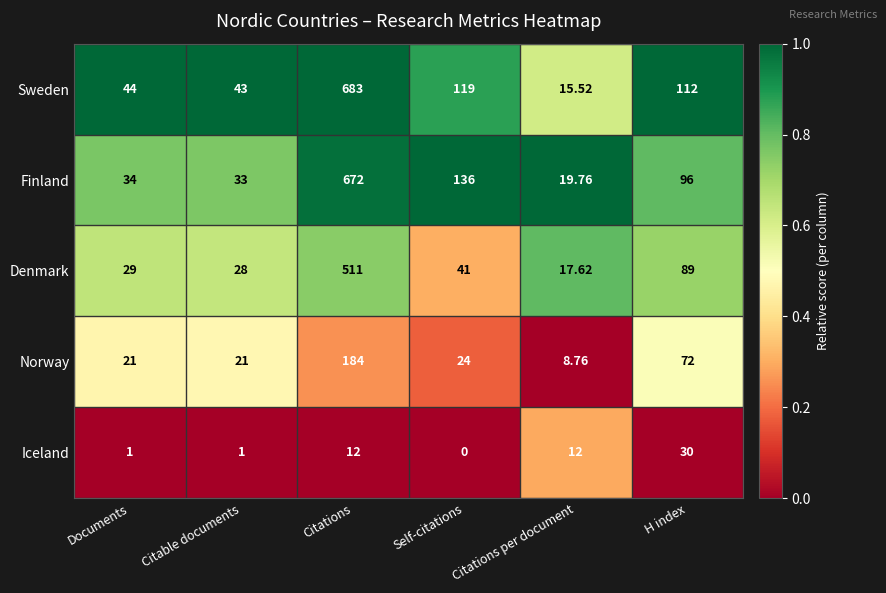

Where does the Finland series first go above 96?

Citations